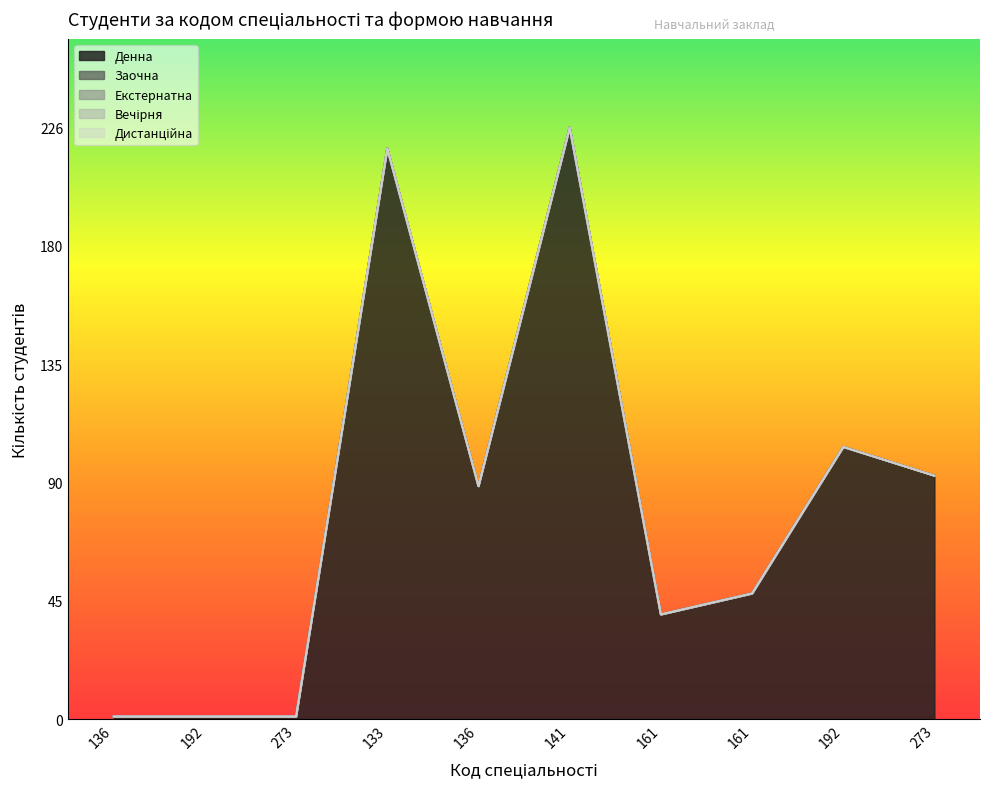

Does the chart have visible grid lines?

No